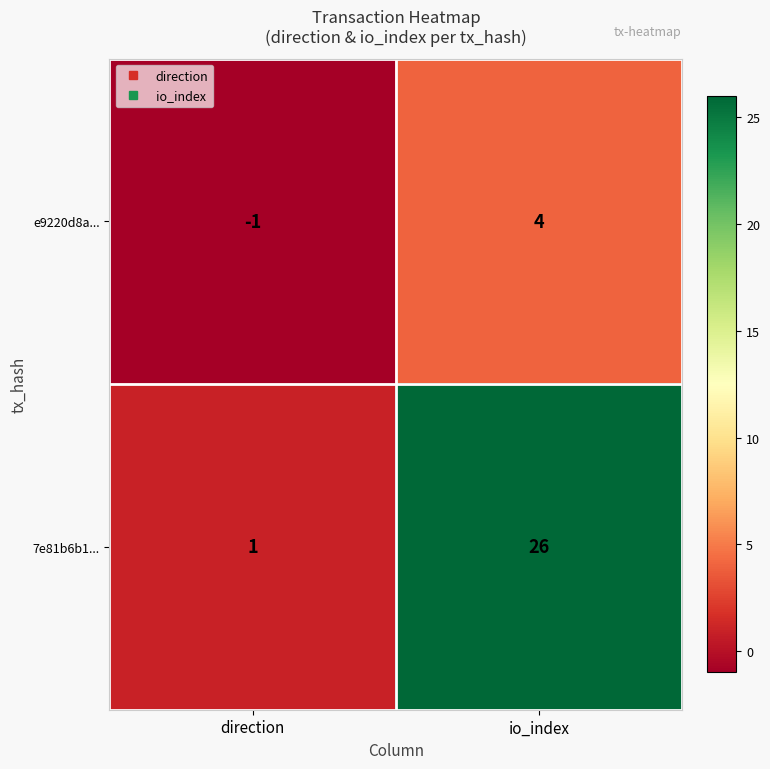

Which series has the widest spread of values?

7e81b6b1...